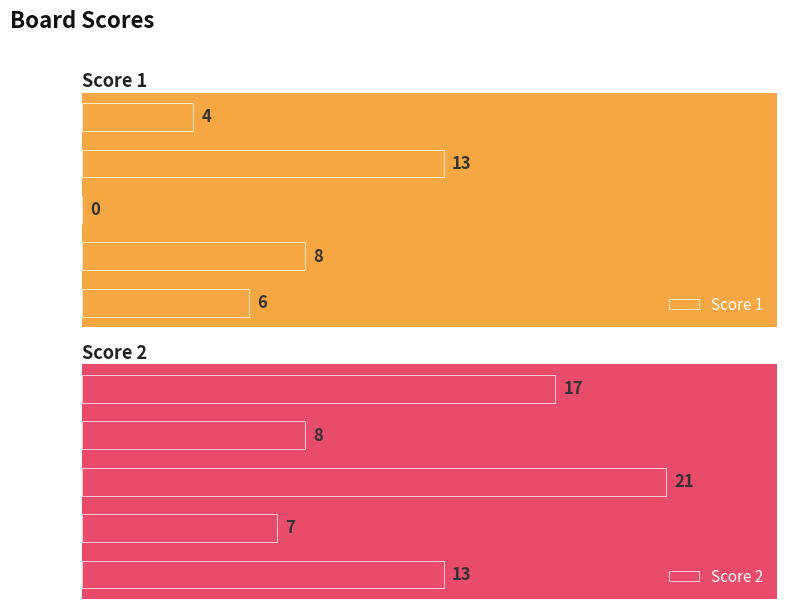

What are all the series names shown in the legend?

Score 1, Score 2